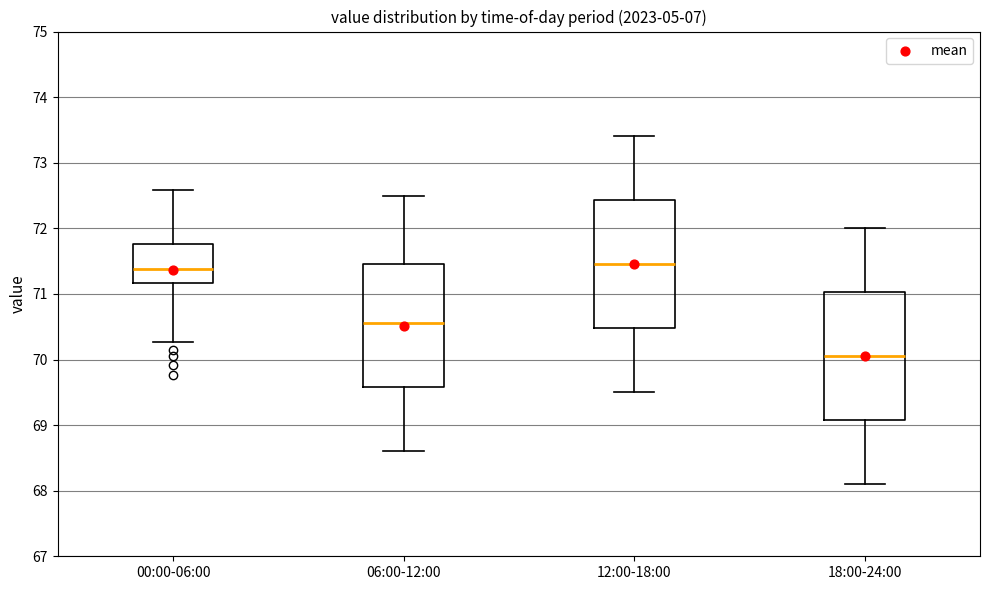

Reading left to right, transcribe this box plot: for each box, give where its median line is, the range the box spans, and where its two whiskers end, as read against the y-axis. The values are not printed on the chart, so give them approximately, as read against the axis.

00:00-06:00: median 71.4, box 71.2 to 71.8, whiskers 70.3 to 72.6
06:00-12:00: median 70.6, box 69.6 to 71.5, whiskers 68.6 to 72.5
12:00-18:00: median 71.5, box 70.5 to 72.4, whiskers 69.5 to 73.4
18:00-24:00: median 70.1, box 69.1 to 71.0, whiskers 68.1 to 72.0